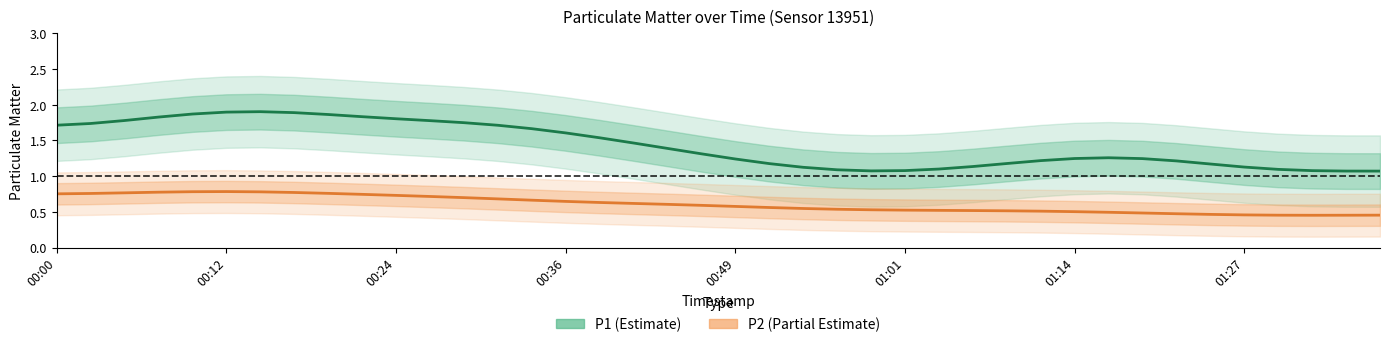

What is the label of the 23rd point from the left?

22